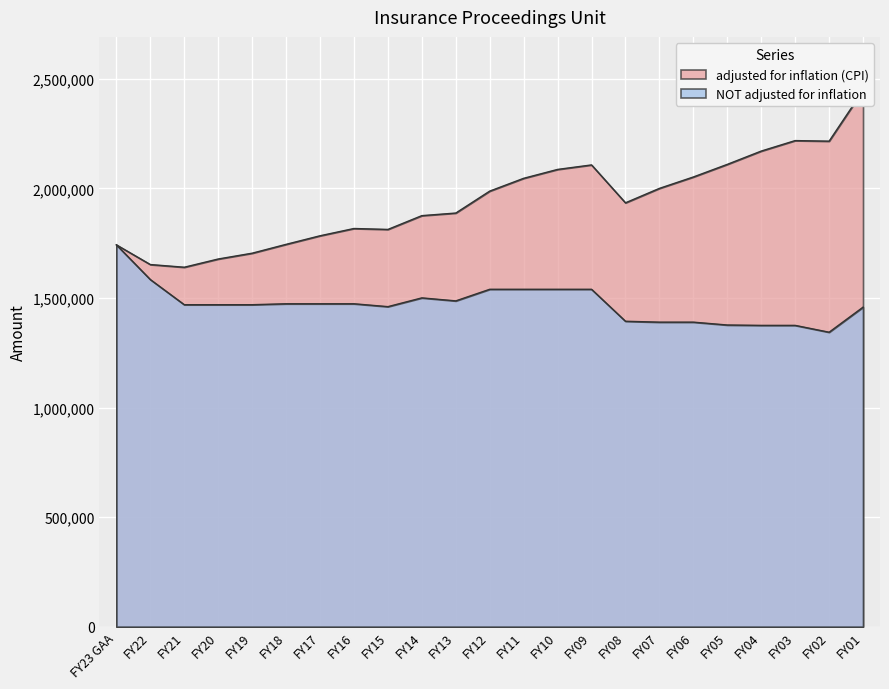

True or false: adjusted for inflation (CPI) and NOT adjusted for inflation cross at least once.

False